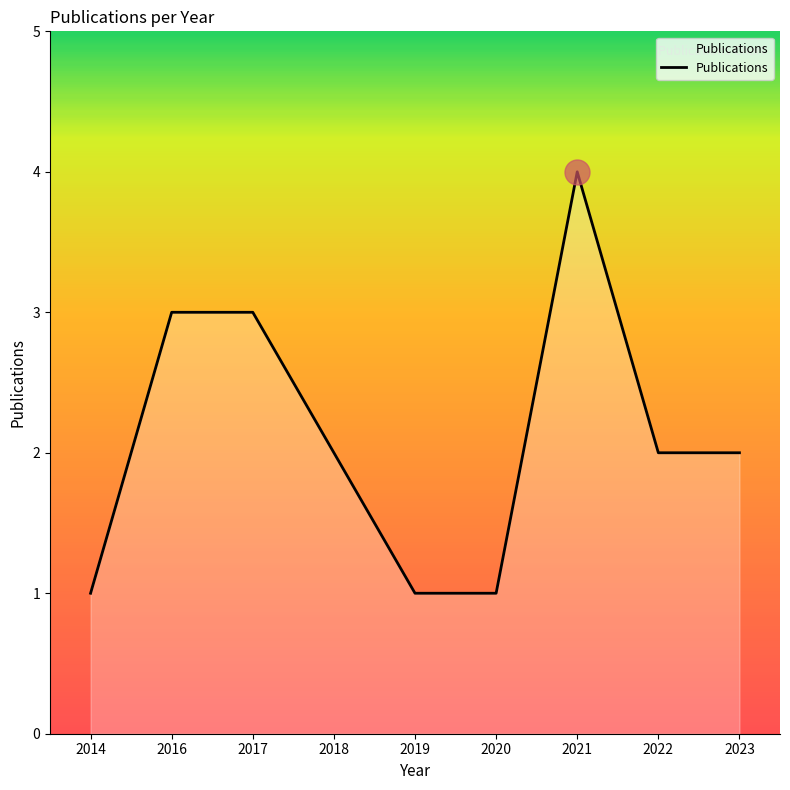

Approximately how many times larger is the value at 2019 compared to 2020?

1.0